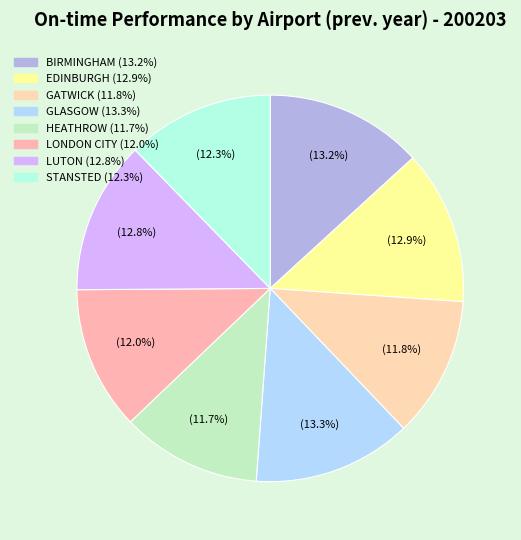

Does LUTON account for over 50% of the chart?

No